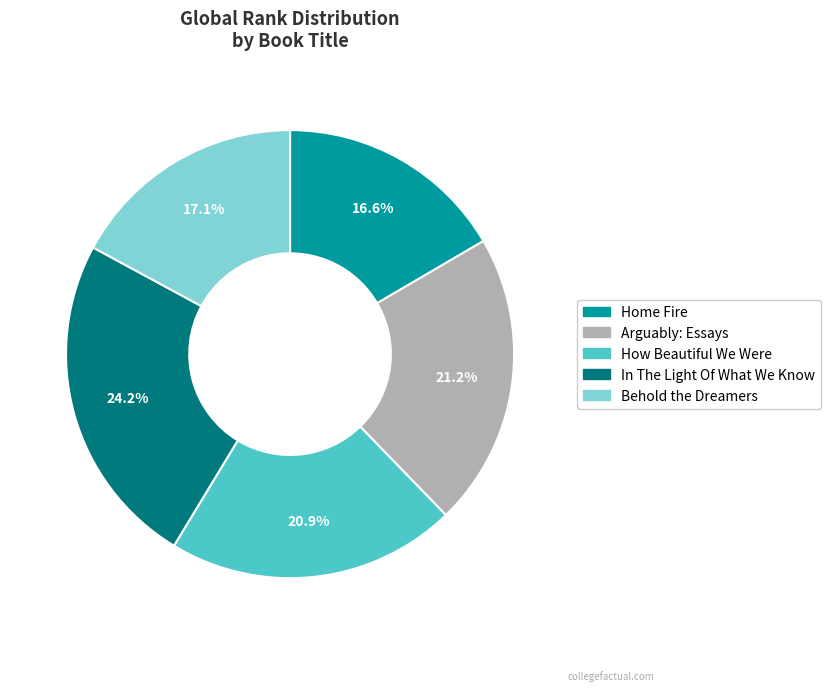

Between Behold the Dreamers and In The Light Of What We Know, which is larger?

In The Light Of What We Know